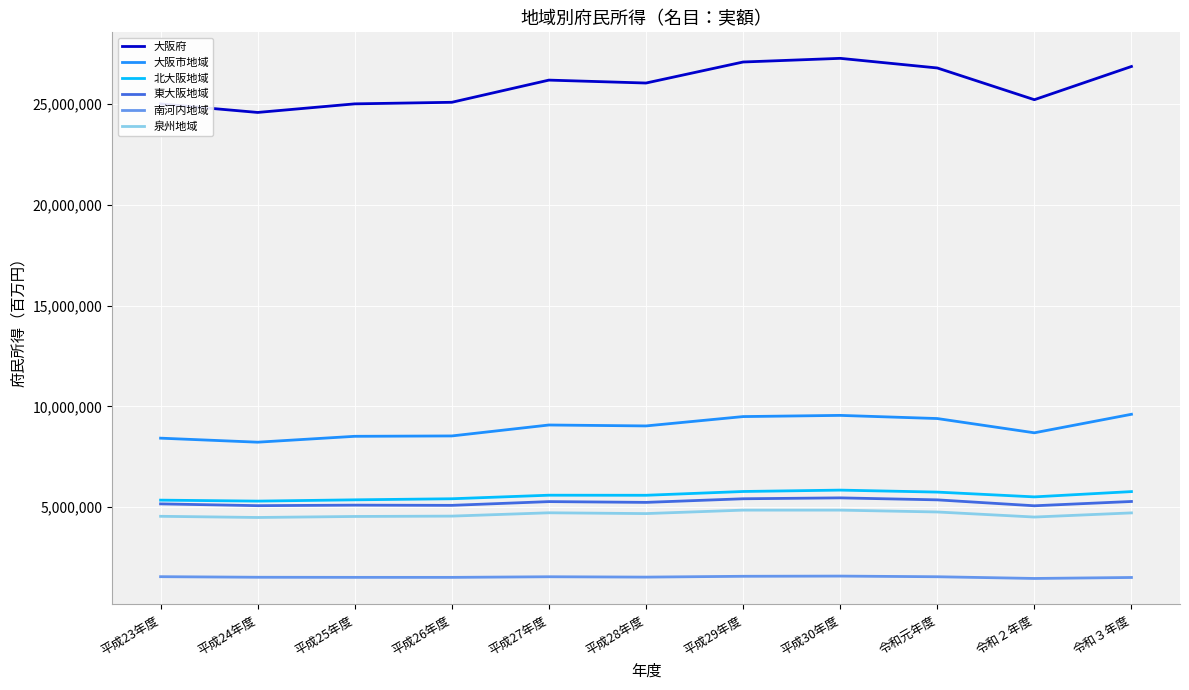

Is it true that 大阪市地域 equals 9074013 at 平成27年度?

True